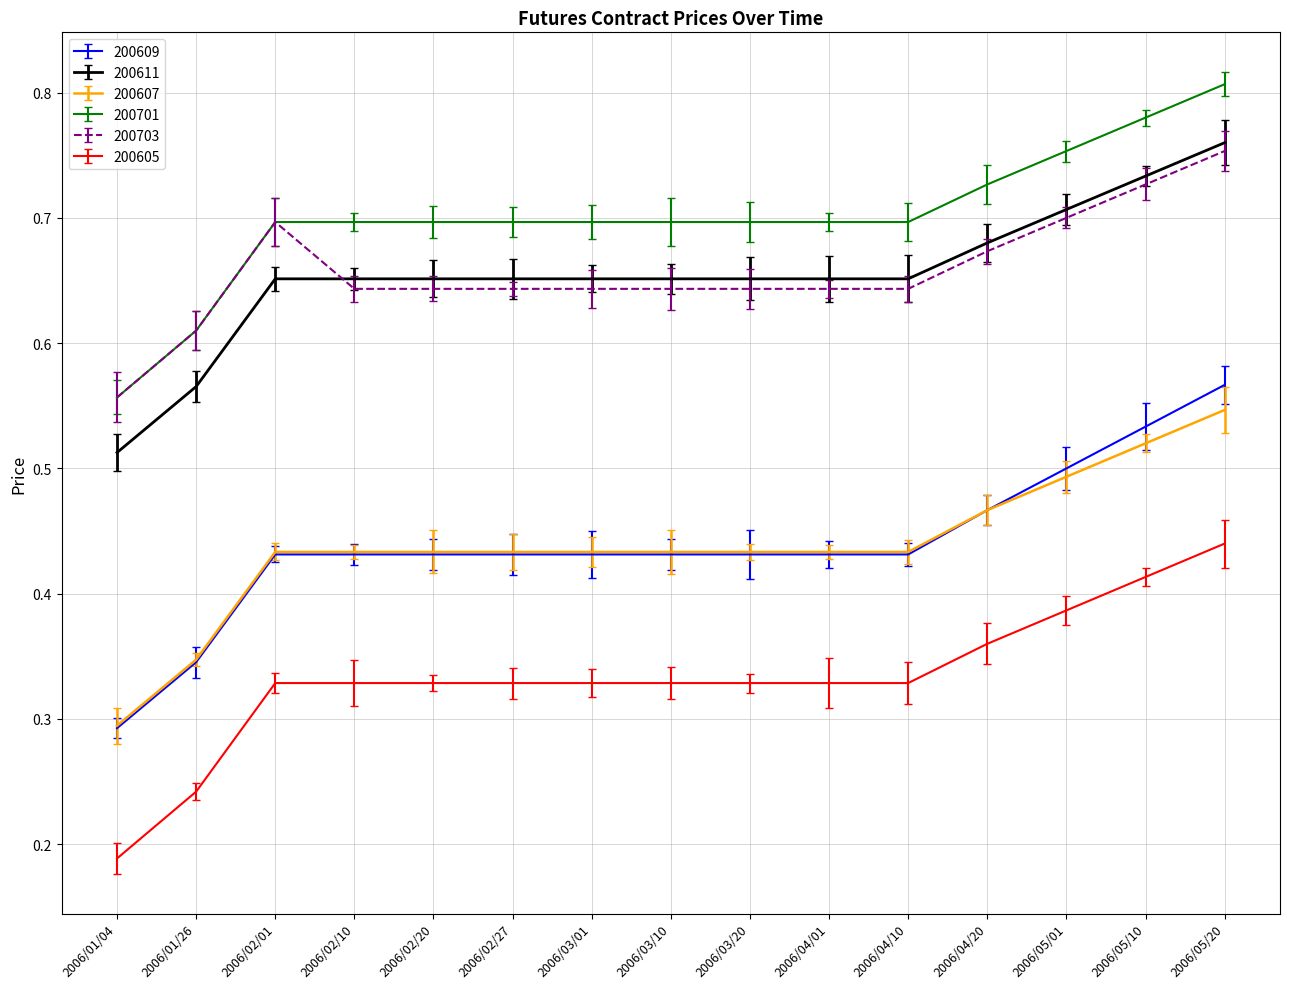

How many lines are shown in the chart?

6